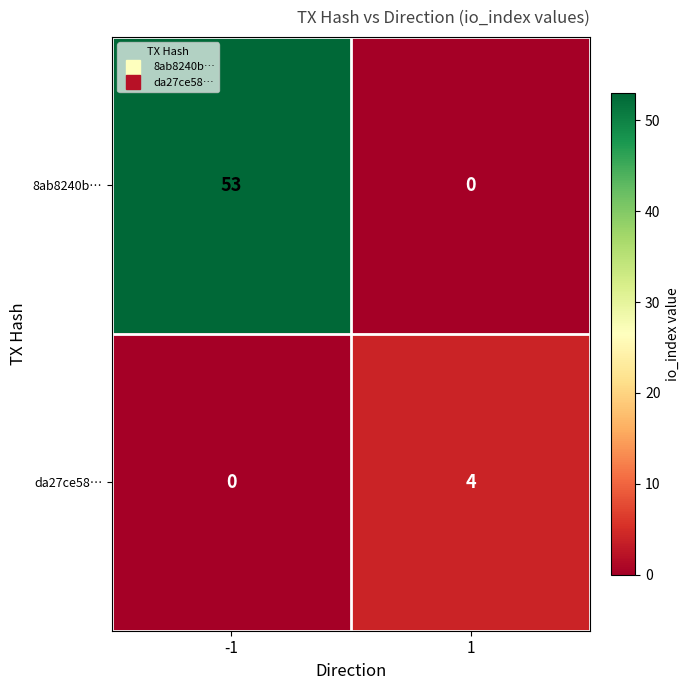

What is the difference between the highest and lowest values at 1?

4